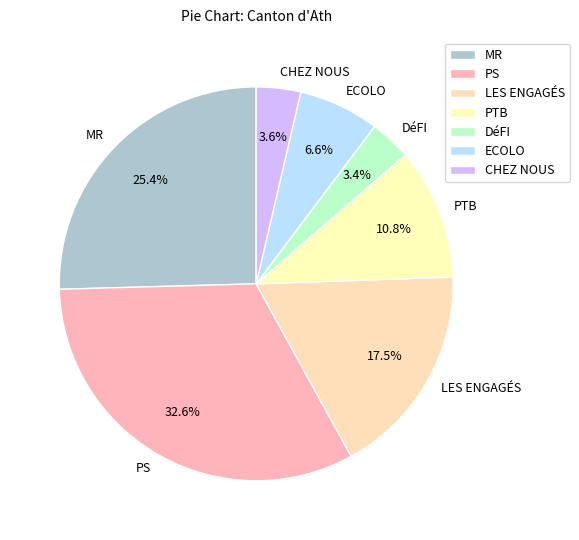

Which has a higher value, PS or DéFI?

PS